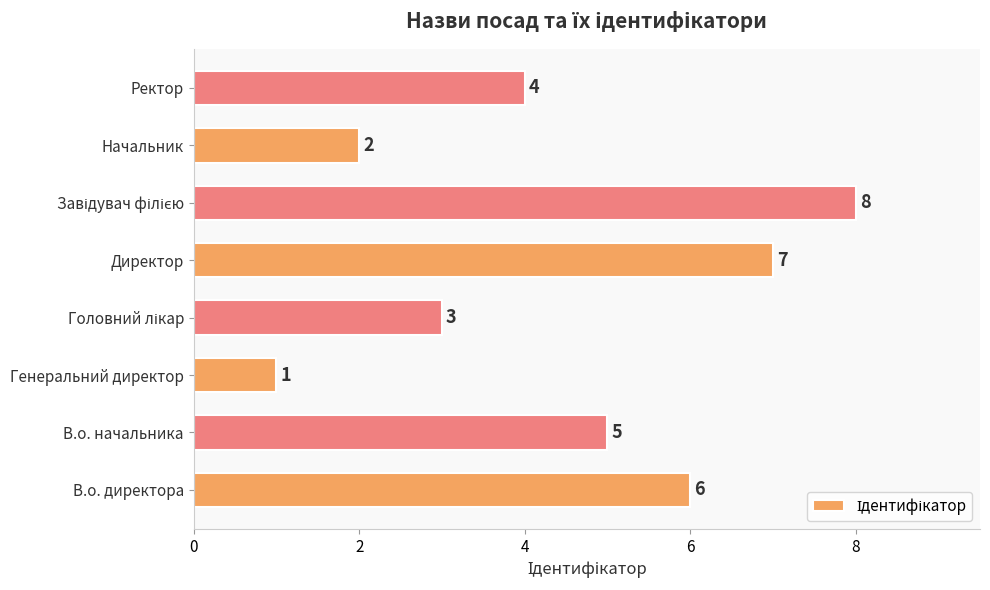

Reading bottom to top, extract all data points from this chart.

6	5	1	3	7	8	2	4